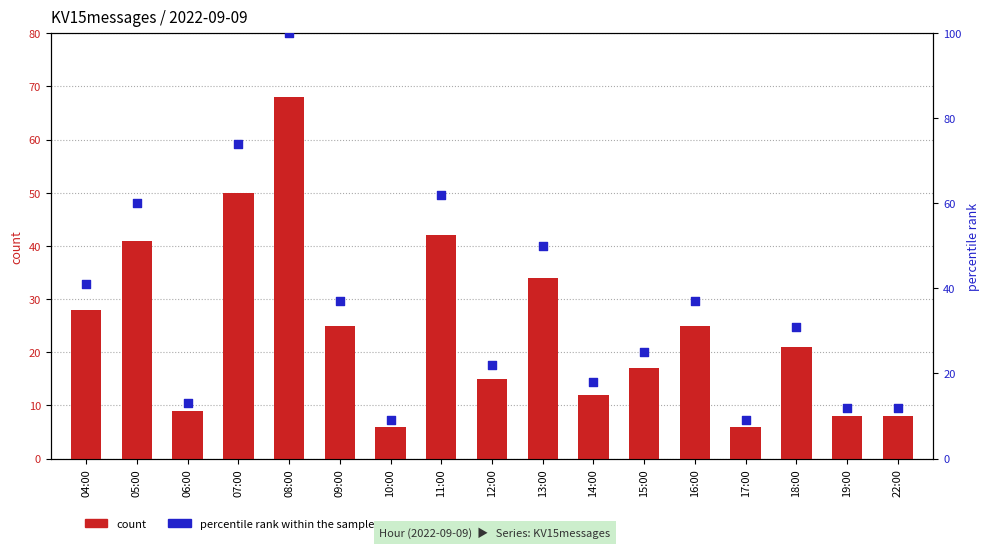

Which series reaches the minimum Y coordinate?

count